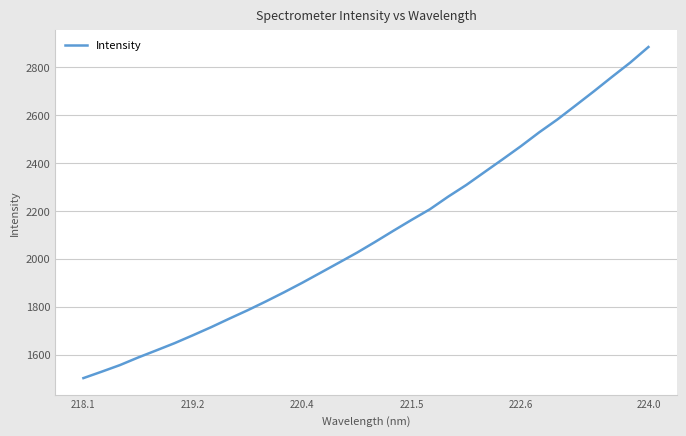

What is the average value?

2099.8